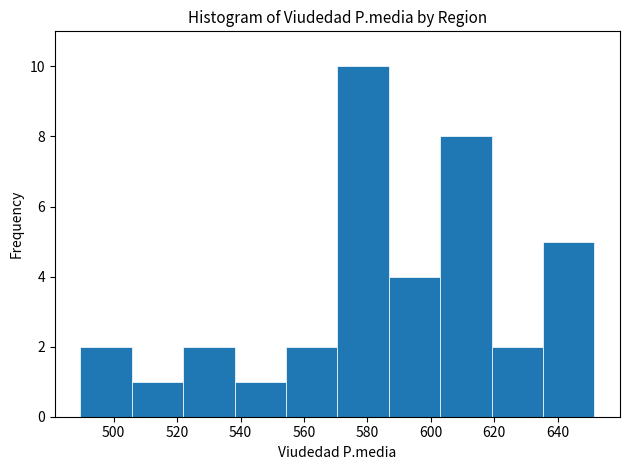

Over which range of the x-axis is the bar tallest?

570 to 586